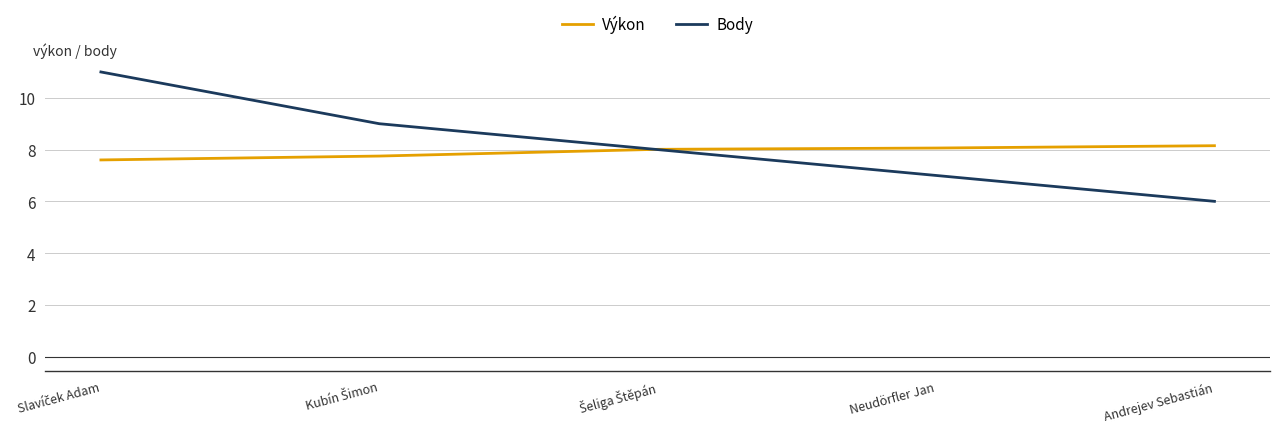

True or false: Výkon has a value of 8.1 at Neudörfler Jan.

True